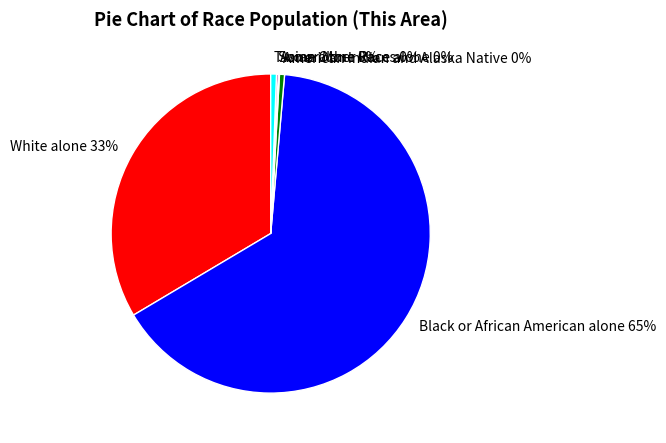

What portion of the pie excludes White alone?

66.5%